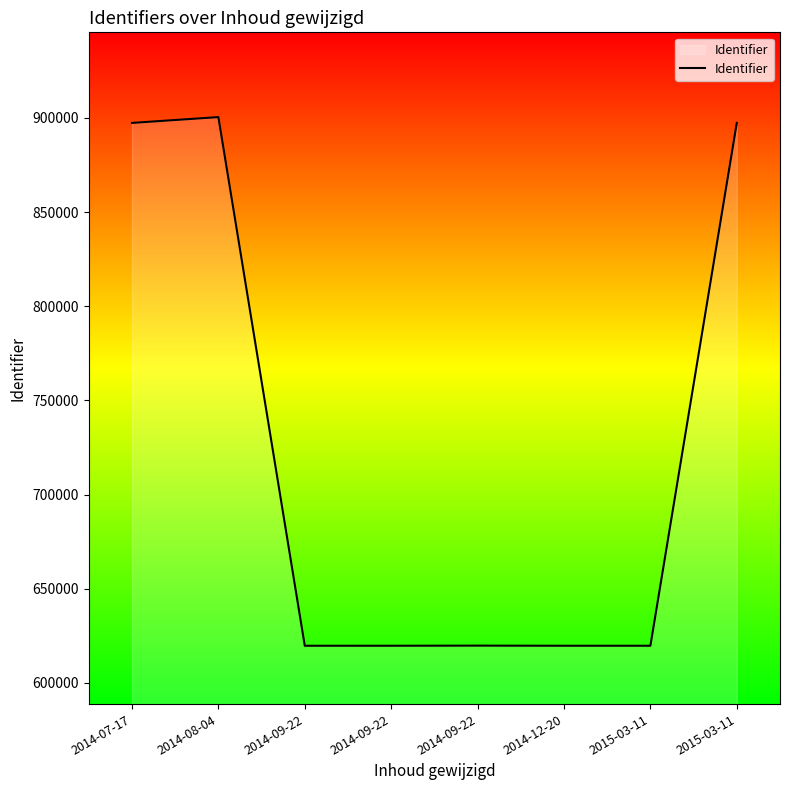

Read the value at 2014-12-20.

619664